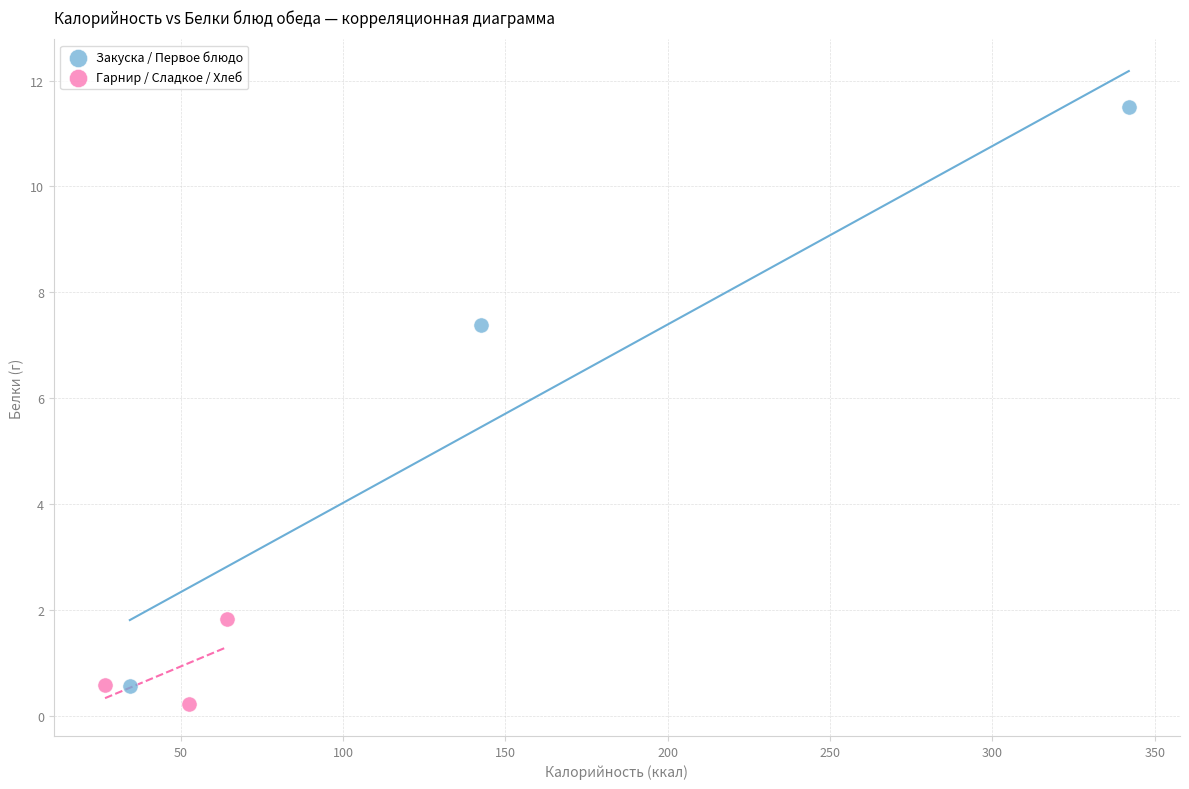

Which series has the widest spread of Y values?

Закуска / Первое блюдо